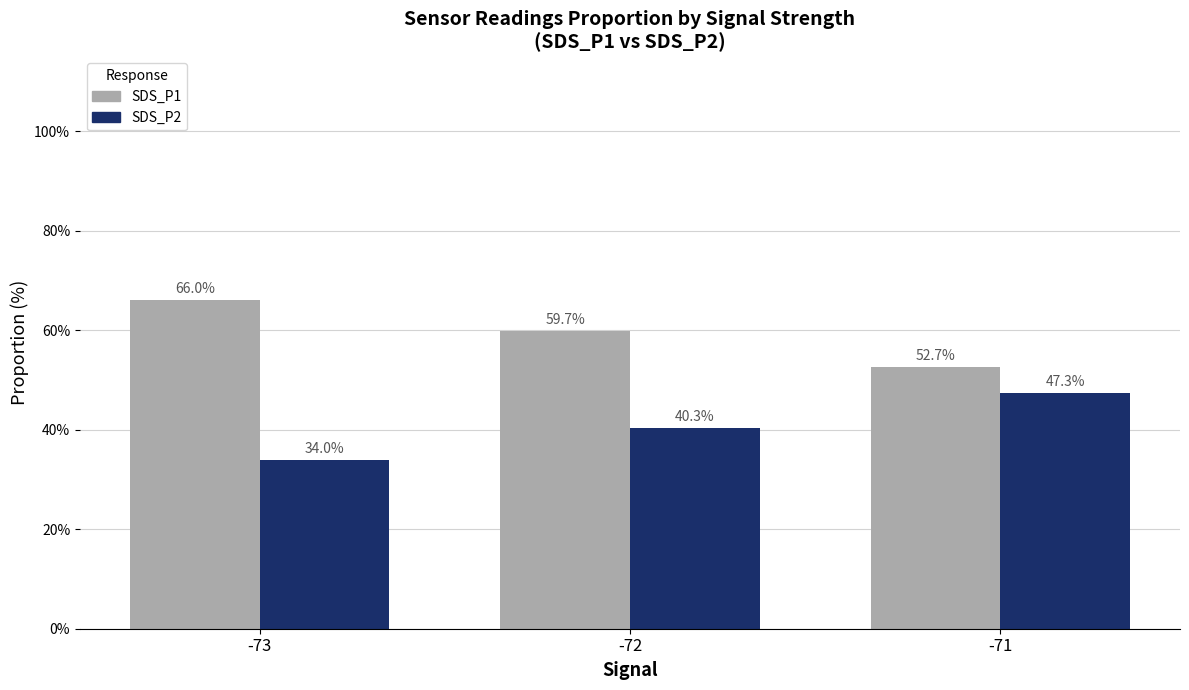

At -73, list the series in order from smallest to largest.

SDS_P2, SDS_P1